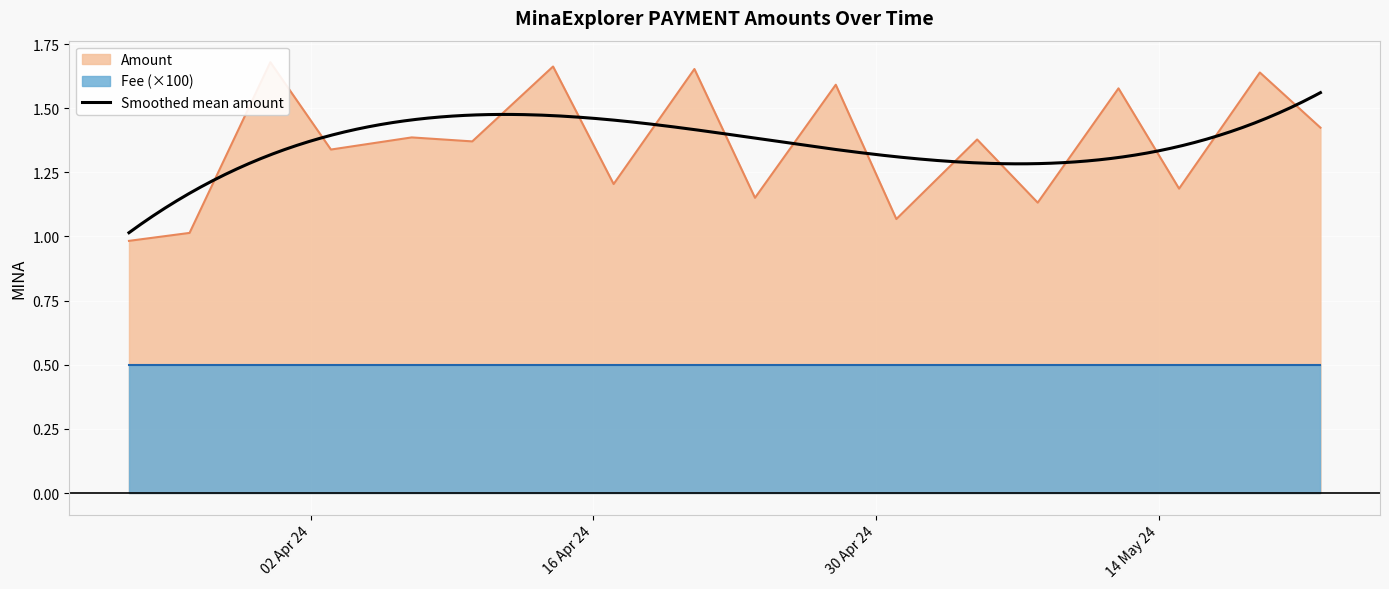

The value at 2024-05-22 is 1.4. True or false?

True